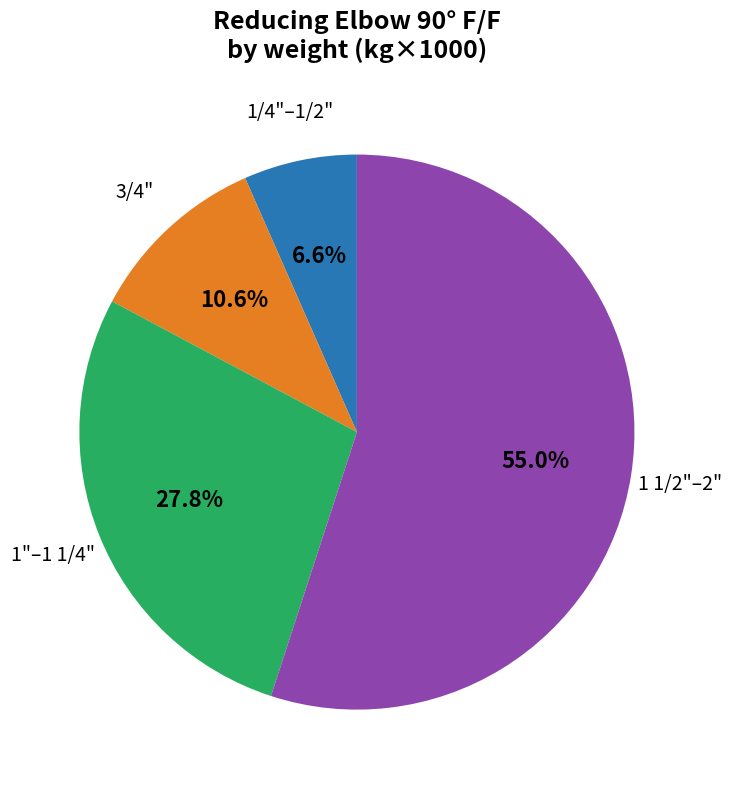

Is there a majority slice in this chart?

Yes